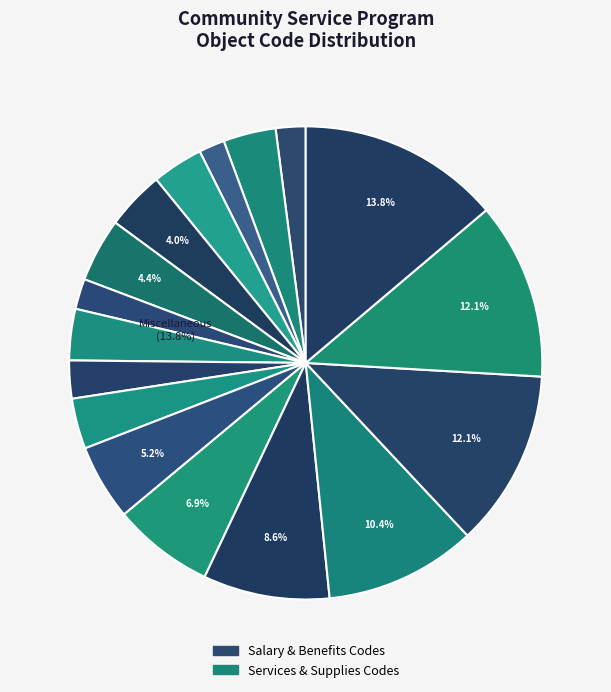

Rank the categories by value from highest to lowest.

Miscellaneous, Property equipment (supply), Property equipment (fixed), Other Supplies, Other Purchased Services, Purchased Property Services, Purchased Professional Services, Ed Tech tuition, Ed Tech retirement, Regular payroll withholding/benefits, Substitute payroll withholding/benefits, Ed Tech payroll withholding/benefits, Stipend payroll withholding/benefits, Regular Stipend, Substitute salary, Regular salaries, Ed Tech salary